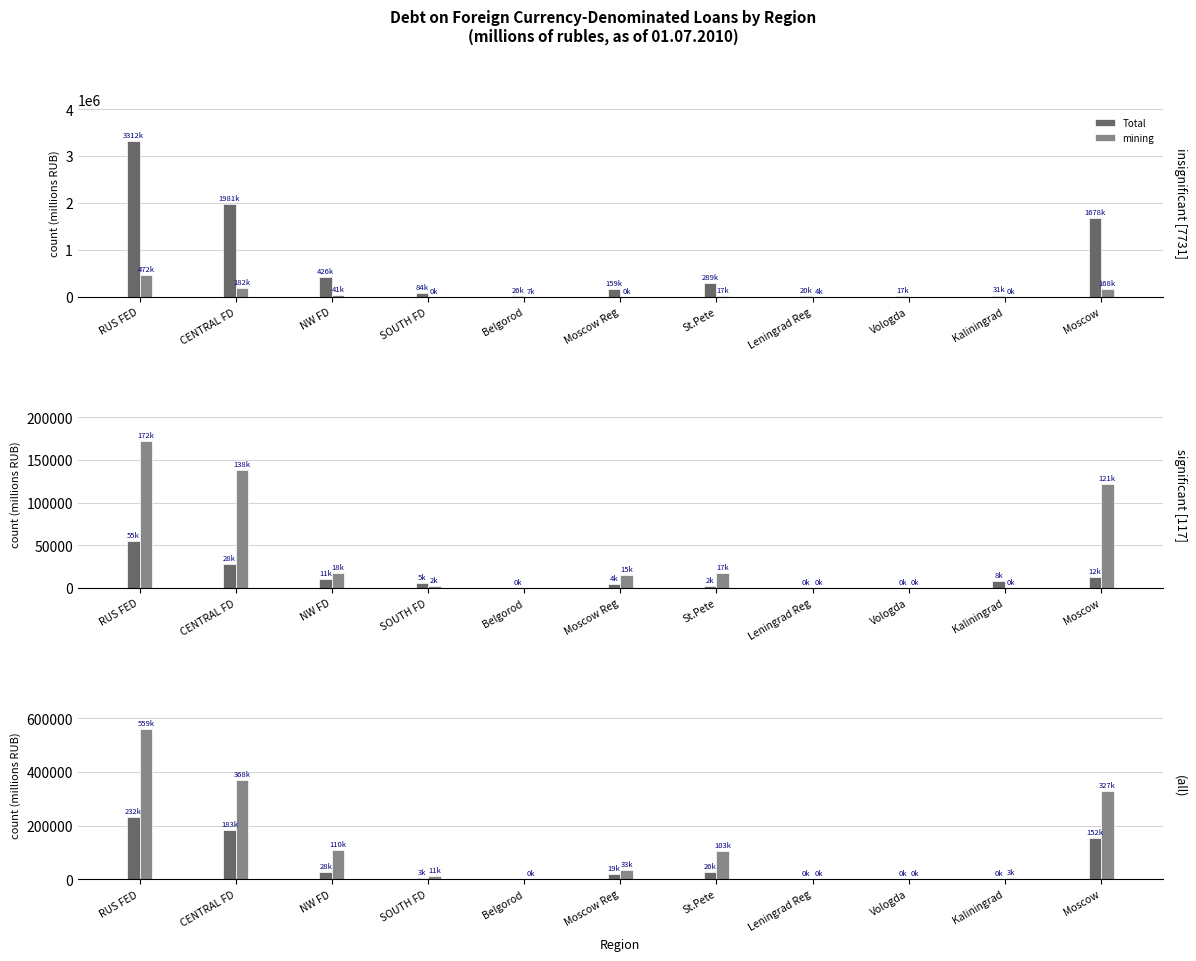

What is the total value across all series at NW FD?

635477